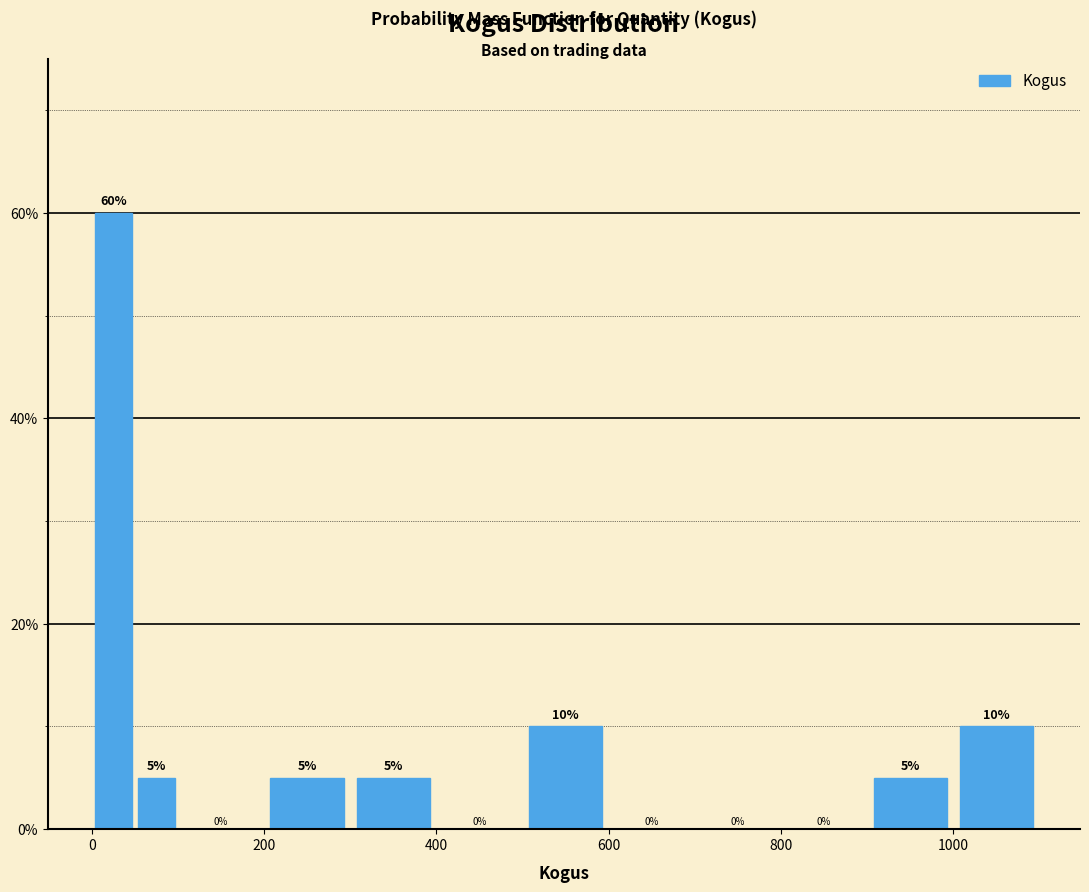

Around what value on the x-axis is the tallest bar? Give the approximate position of its centre, as read against the axis.

20